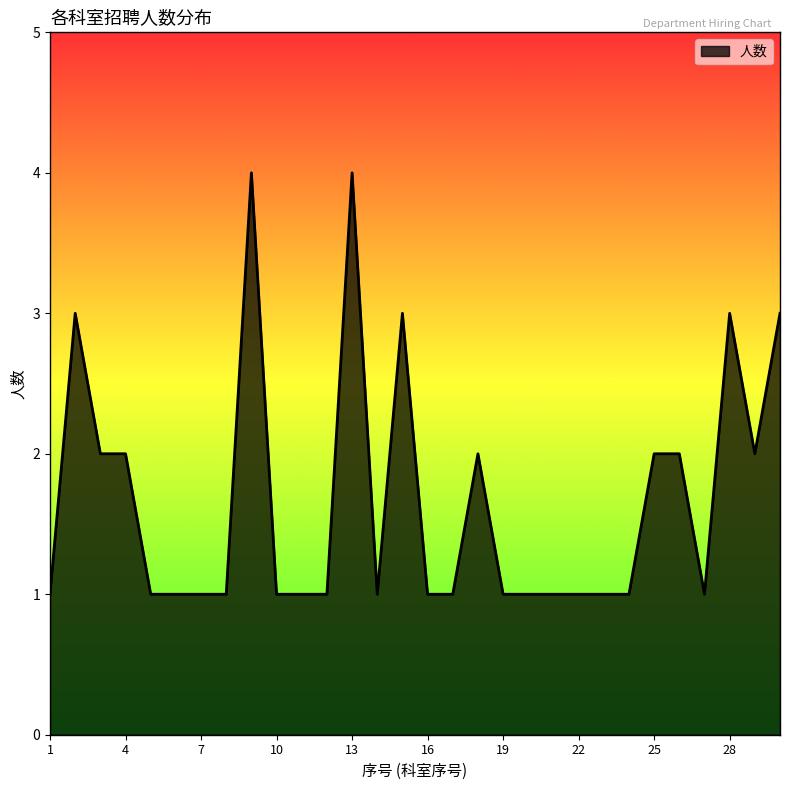

What is the greatest value displayed?

4